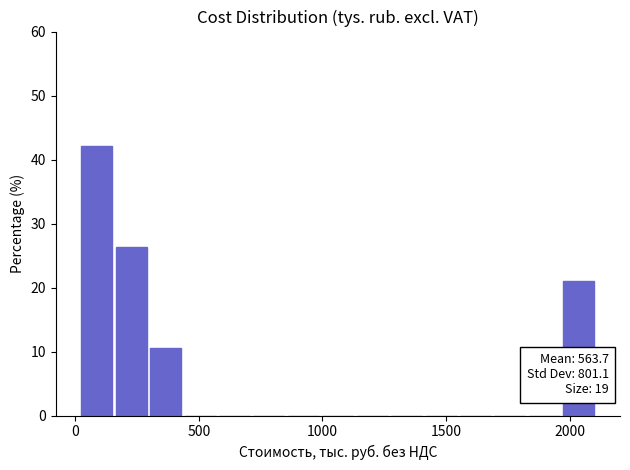

Around what value on the x-axis is the tallest bar? Give the approximate position of its centre, as read against the axis.

100